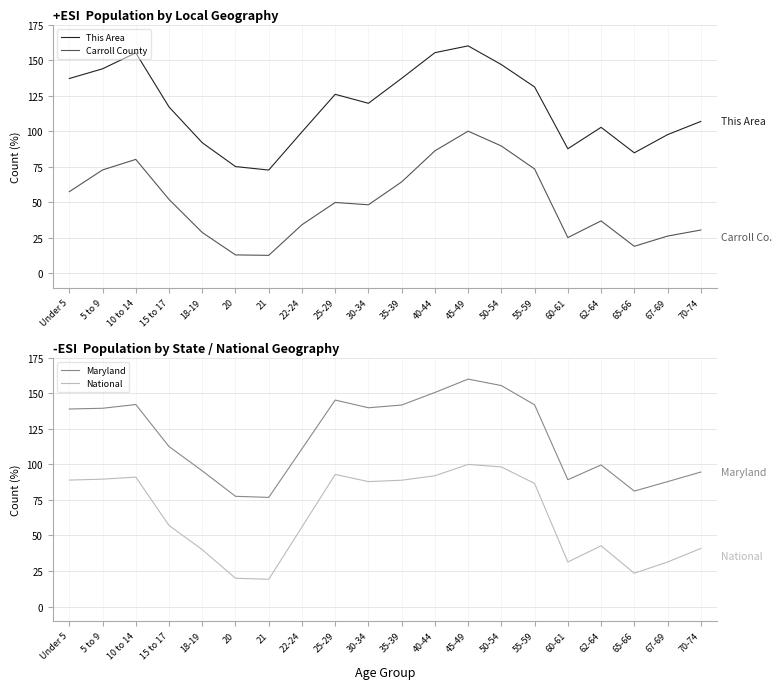

True or false: Maryland and National intersect in this chart.

False